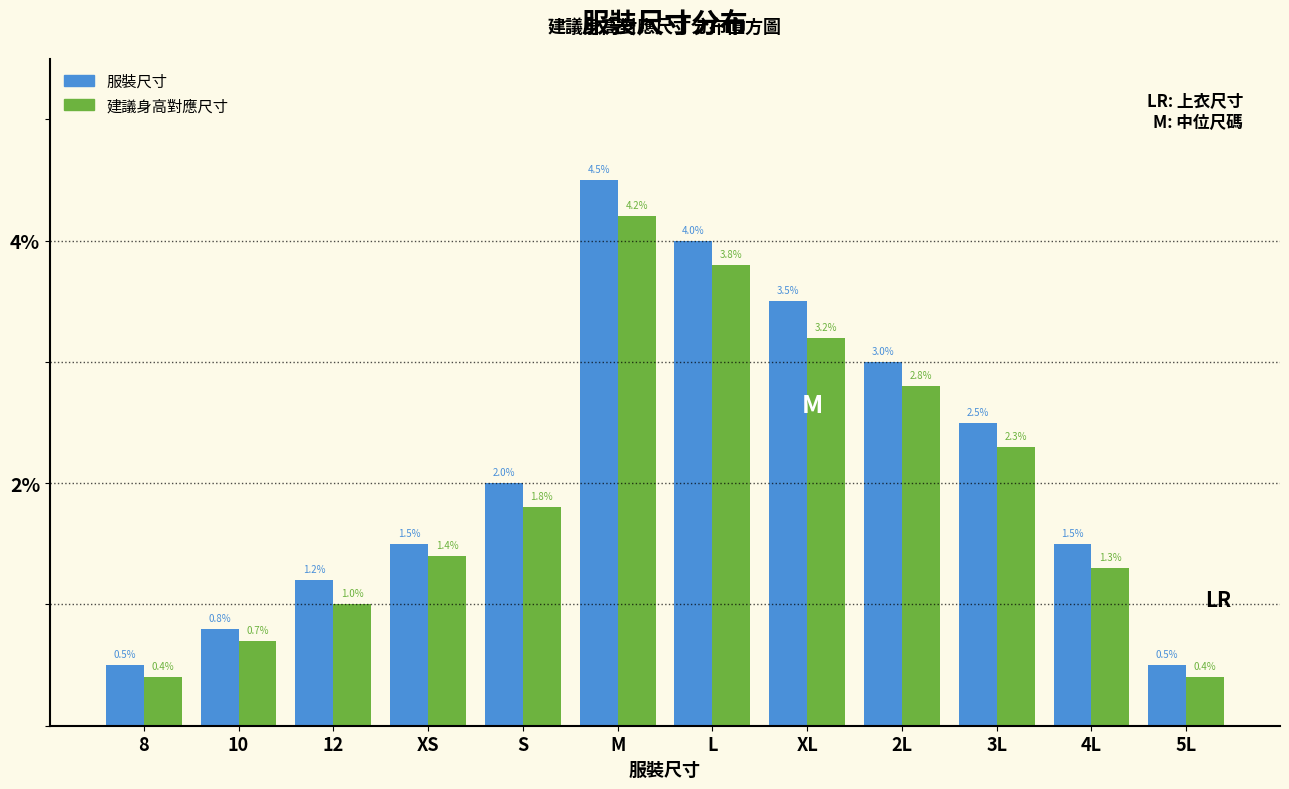

Reading right to left, list all the values displayed in this chart.

服裝尺寸: 5L=0.5	4L=1.5	3L=2.5	2L=3.0	XL=3.5	L=4.0	M=4.5	S=2.0	XS=1.5	12=1.2	10=0.8	8=0.5
建議身高對應尺寸: 5L=0.4	4L=1.3	3L=2.3	2L=2.8	XL=3.2	L=3.8	M=4.2	S=1.8	XS=1.4	12=1.0	10=0.7	8=0.4